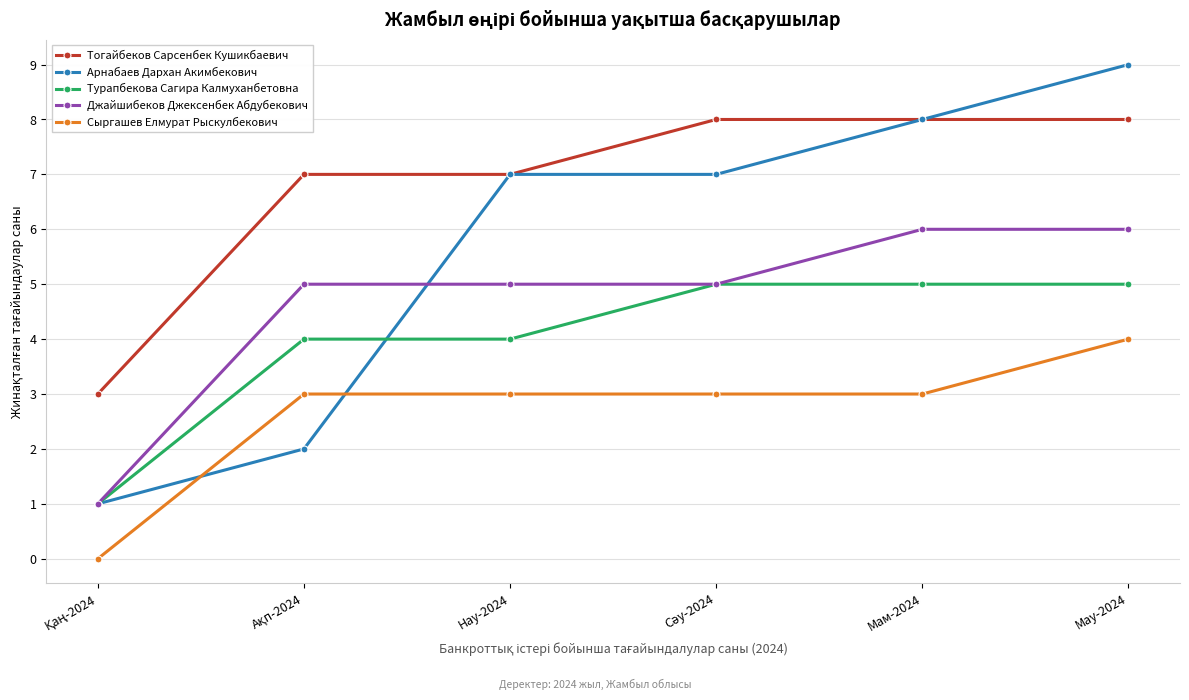

Reading left to right, transcribe all the data shown in this chart.

Тогайбеков Сарсенбек Кушикбаевич: 3	7	7	8	8	8
Арнабаев Дархан Акимбекович: 1	2	7	7	8	9
Турапбекова Сагира Калмуханбетовна: 1	4	4	5	5	5
Джайшибеков Джексенбек Абдубекович: 1	5	5	5	6	6
Сыргашев Елмурат Рыскулбекович: 0	3	3	3	3	4